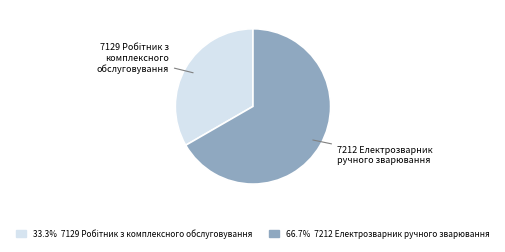

How many slices are in this pie chart?

2